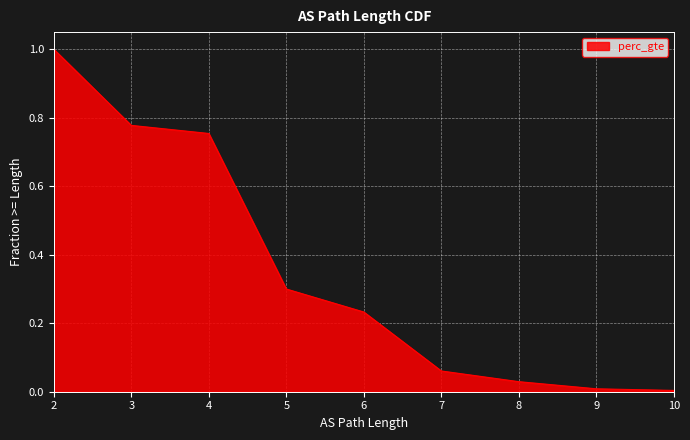

What is the change in value from 5 to 9?

-0.3